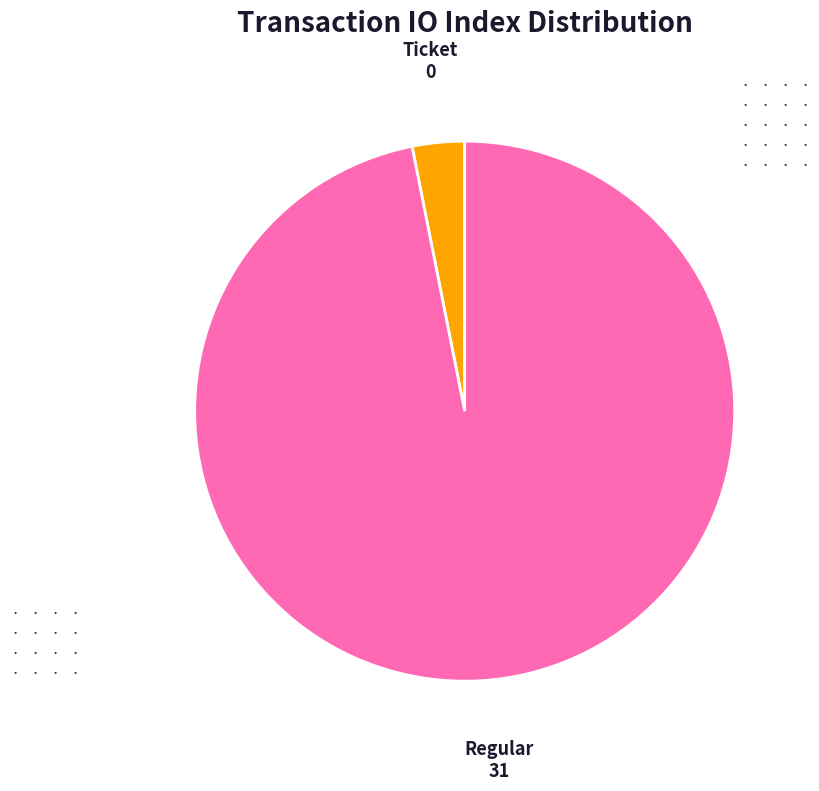

Count the number of slices in the pie.

2